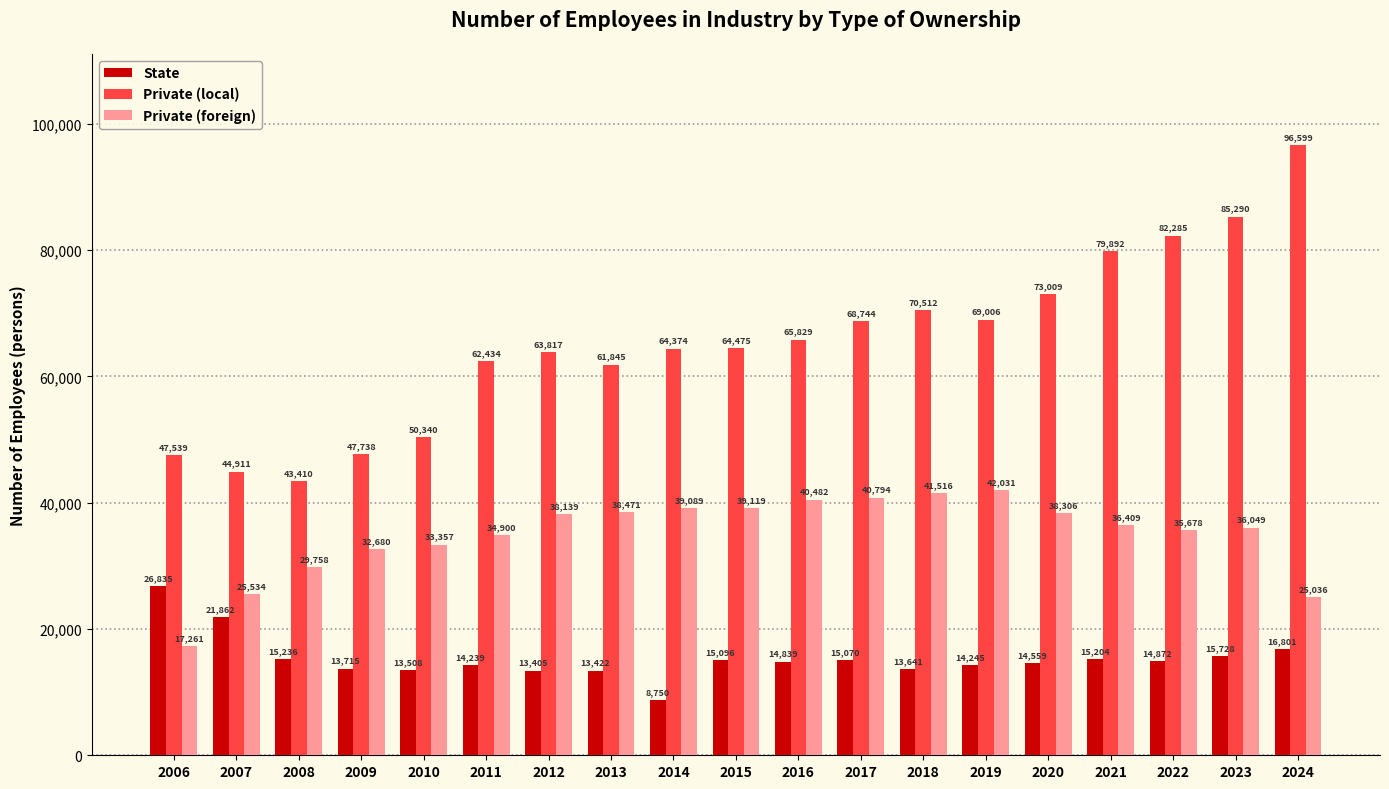

What is the approximate value of Private (local) at 2018, to the nearest 10?

70510